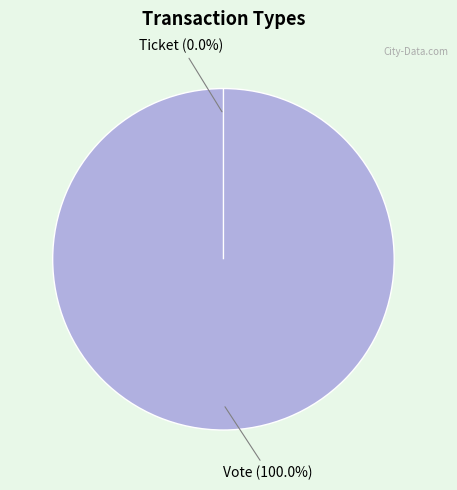

Which category has the smallest portion of the pie?

Ticket